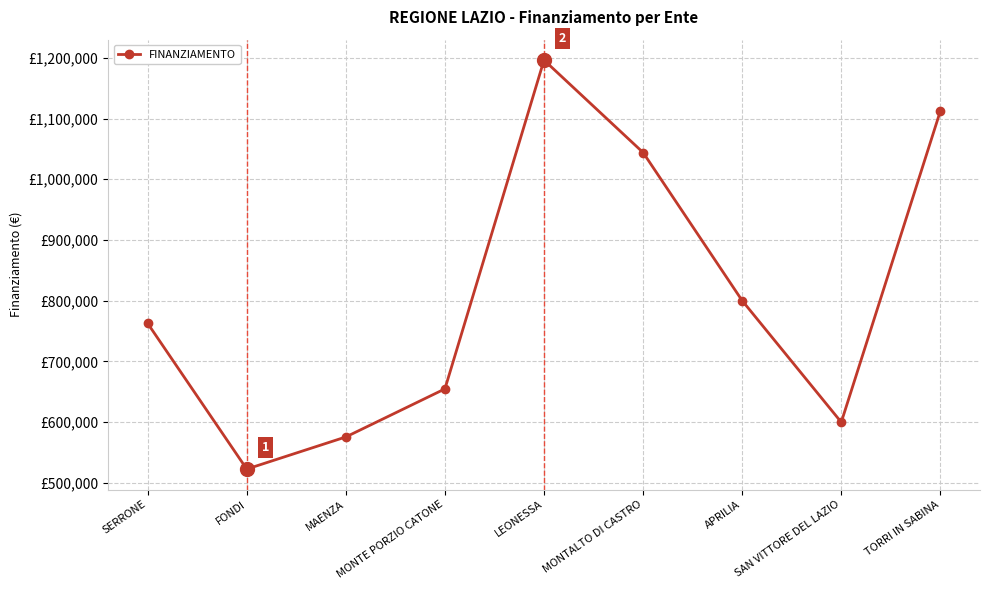

Does the chart have visible grid lines?

Yes